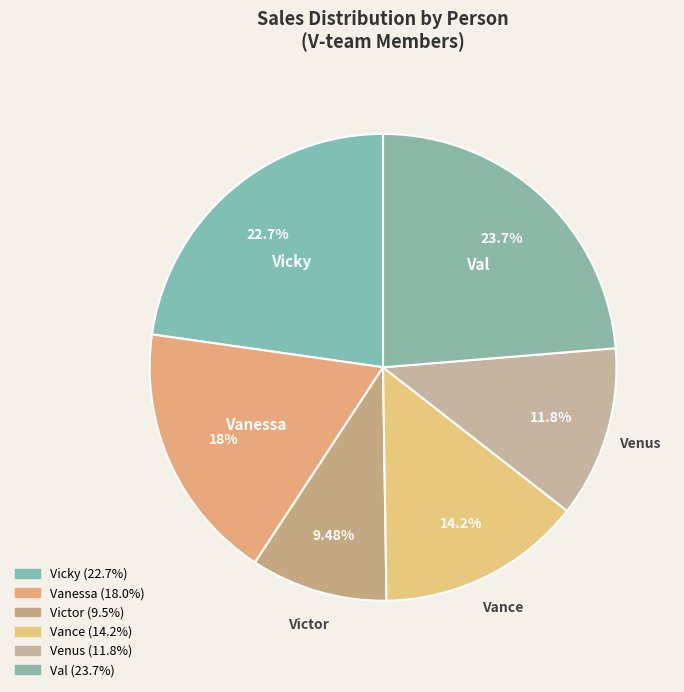

Which category has the biggest portion of the pie?

Val